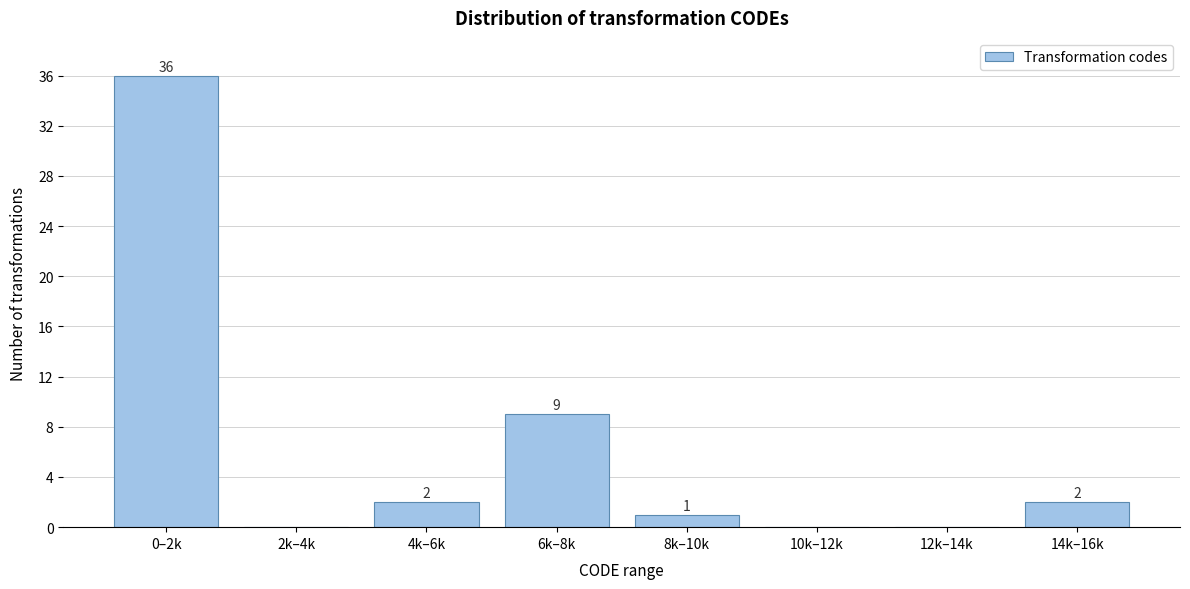

Reading right to left, what are all the values shown in this chart?

14k–16k=2	12k–14k=0	10k–12k=0	8k–10k=1	6k–8k=9	4k–6k=2	2k–4k=0	0–2k=36